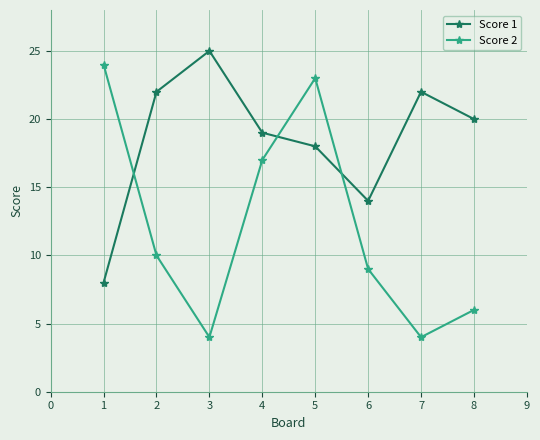

Reading right to left, transcribe all the data shown in this chart.

Score 1: 20	22	14	18	19	25	22	8
Score 2: 6	4	9	23	17	4	10	24